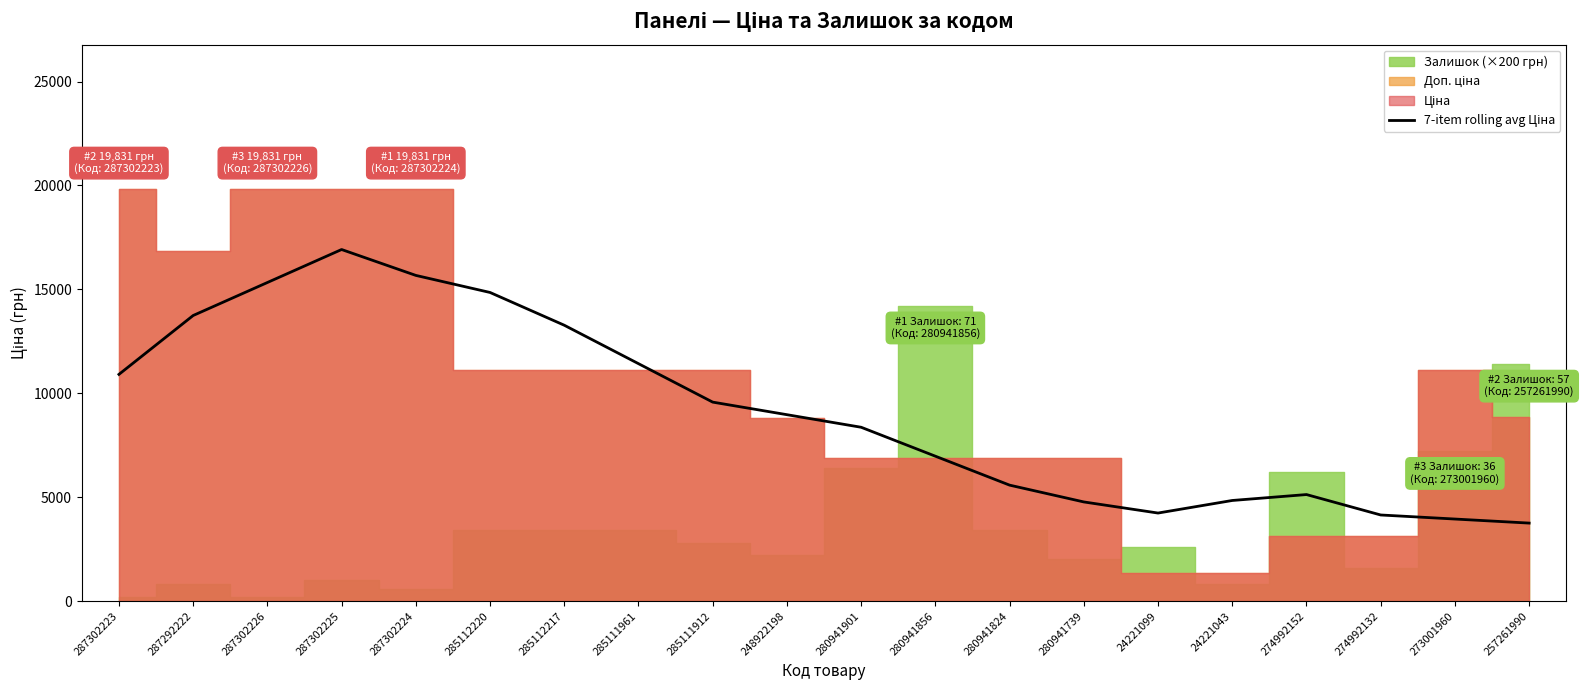

Where is the first local maximum?

287302225